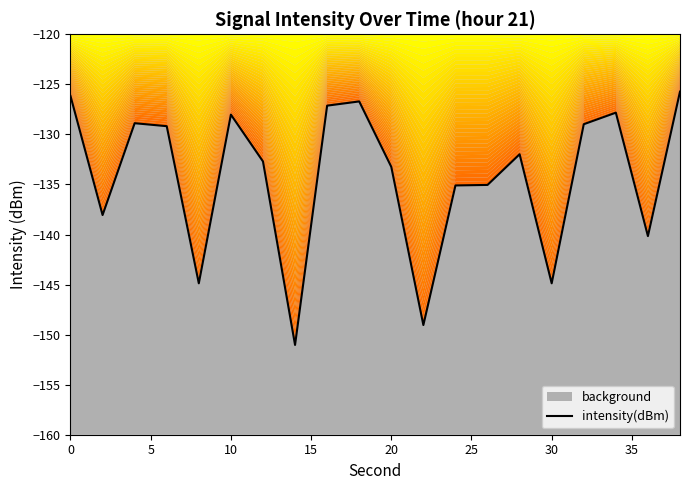

What is the maximum value shown in the chart?

-125.7